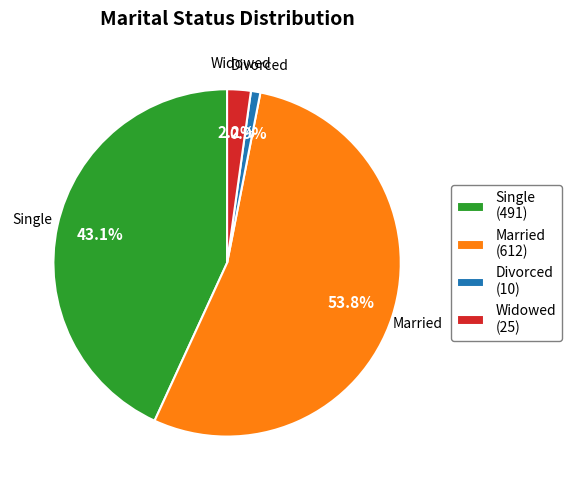

What percentage is the Single slice, to the nearest percent?

43%